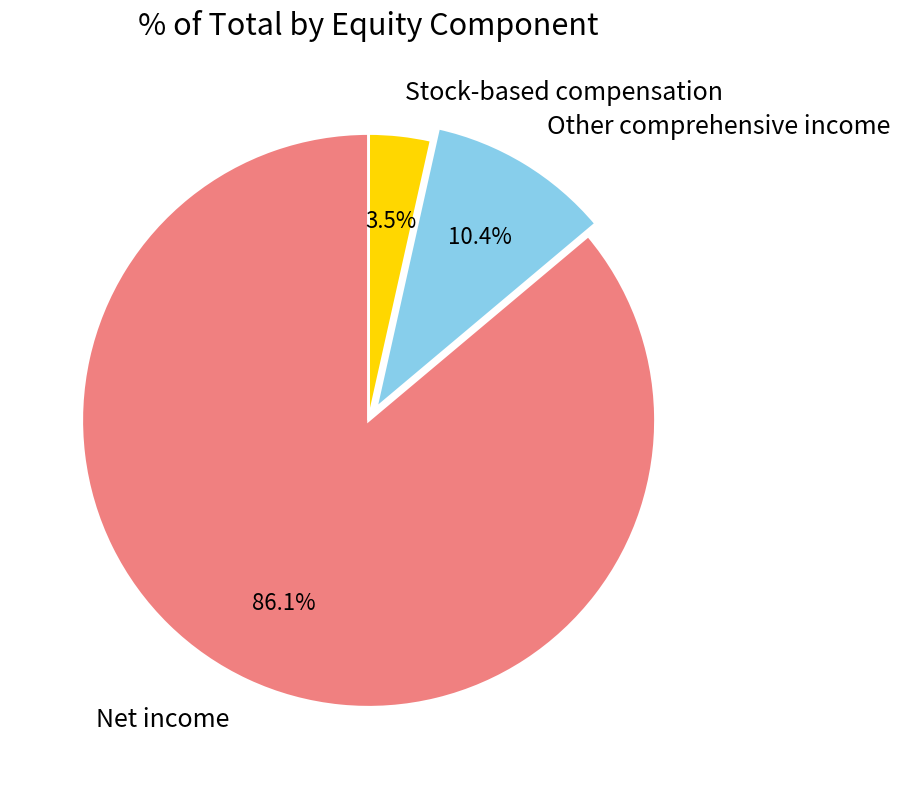

Combined, do Other comprehensive income and Stock-based compensation account for over 50%?

No